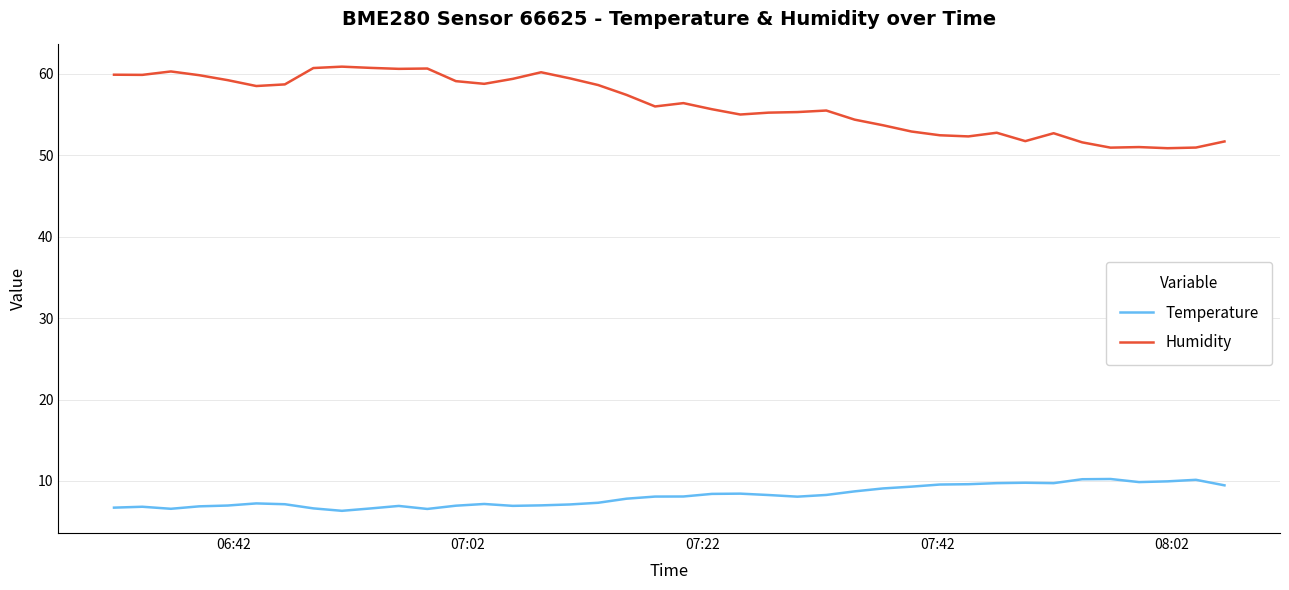

Is this an area chart (filled region under the line)?

No